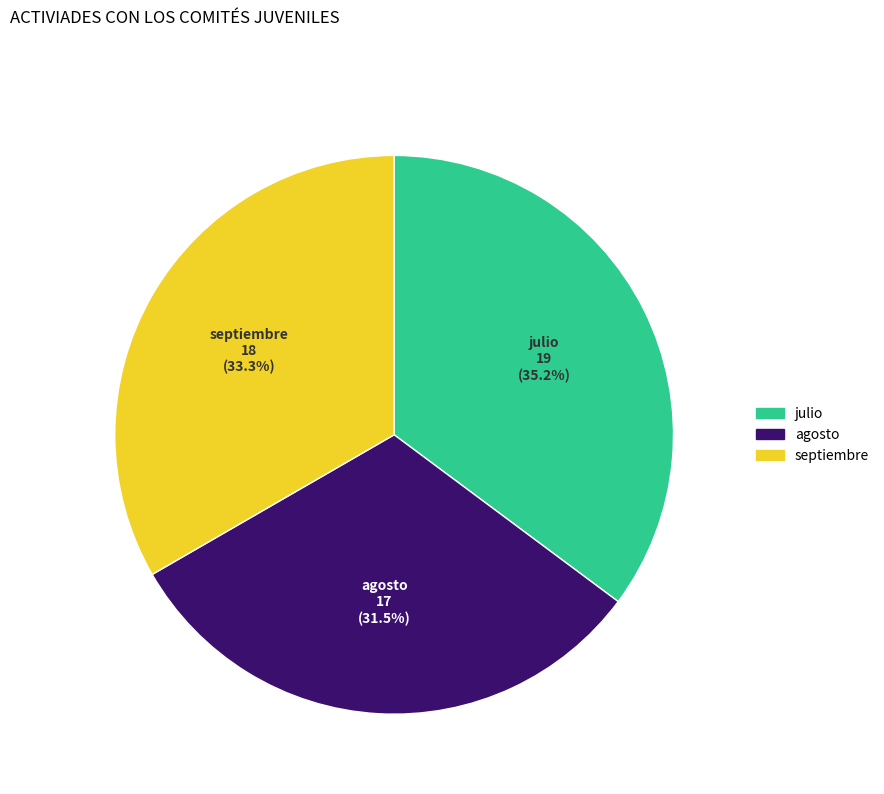

What is the largest slice in the pie chart?

julio